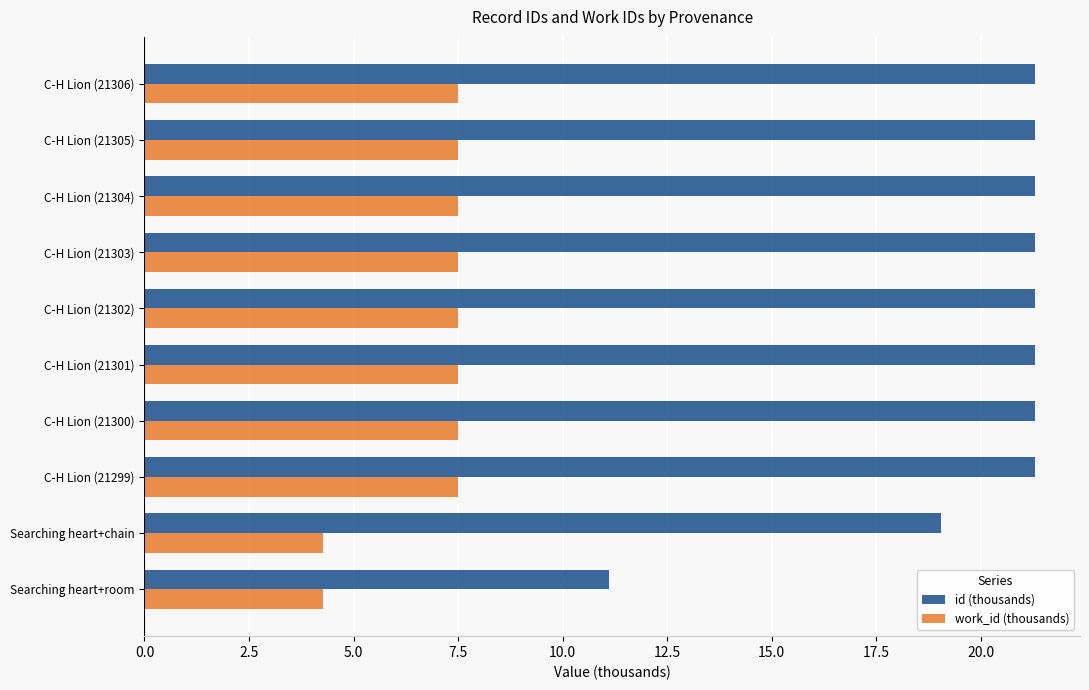

True or false: id (thousands) has a value of 33.5 at C-H Lion (21300).

False